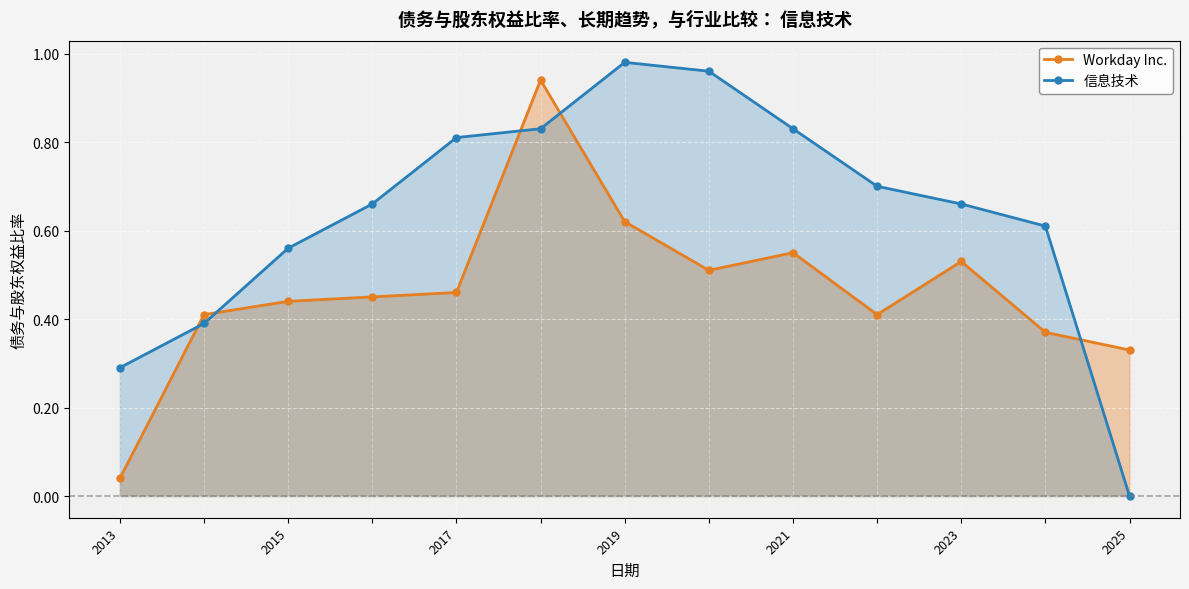

At which category is the sum across all series the highest?

2023